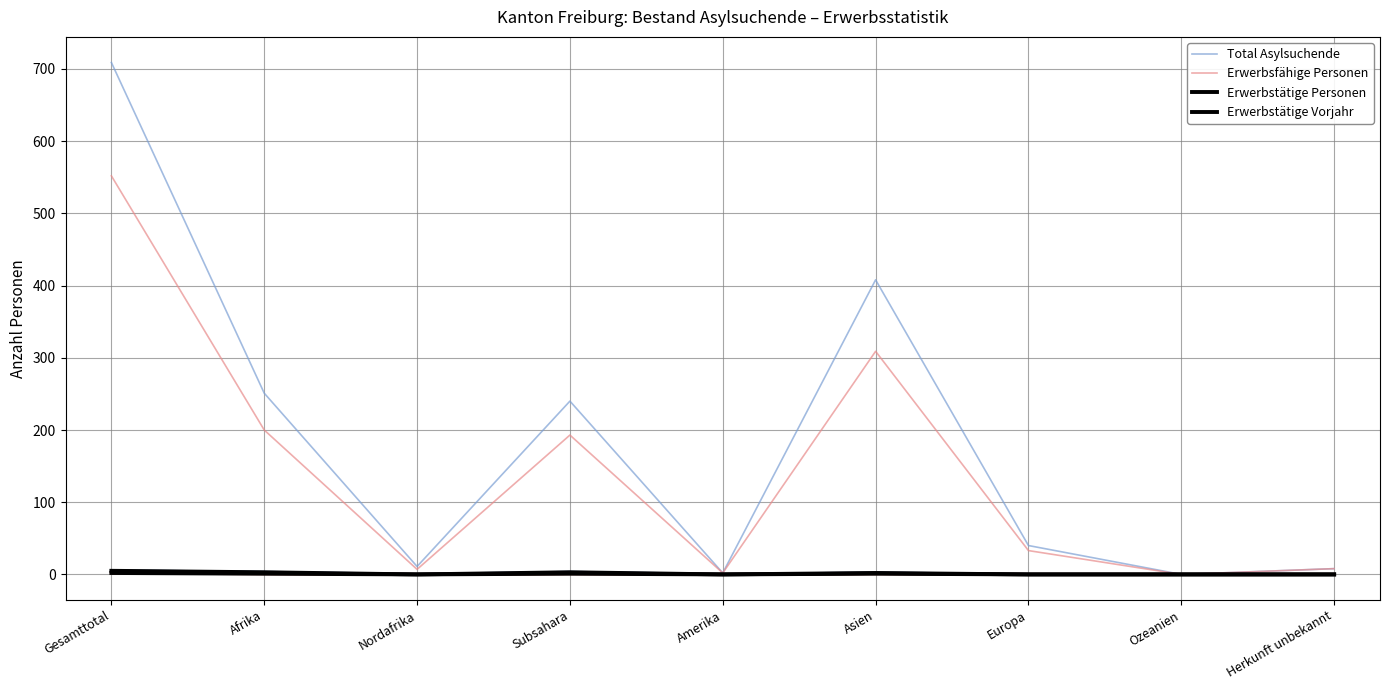

How many lines are shown in the chart?

4